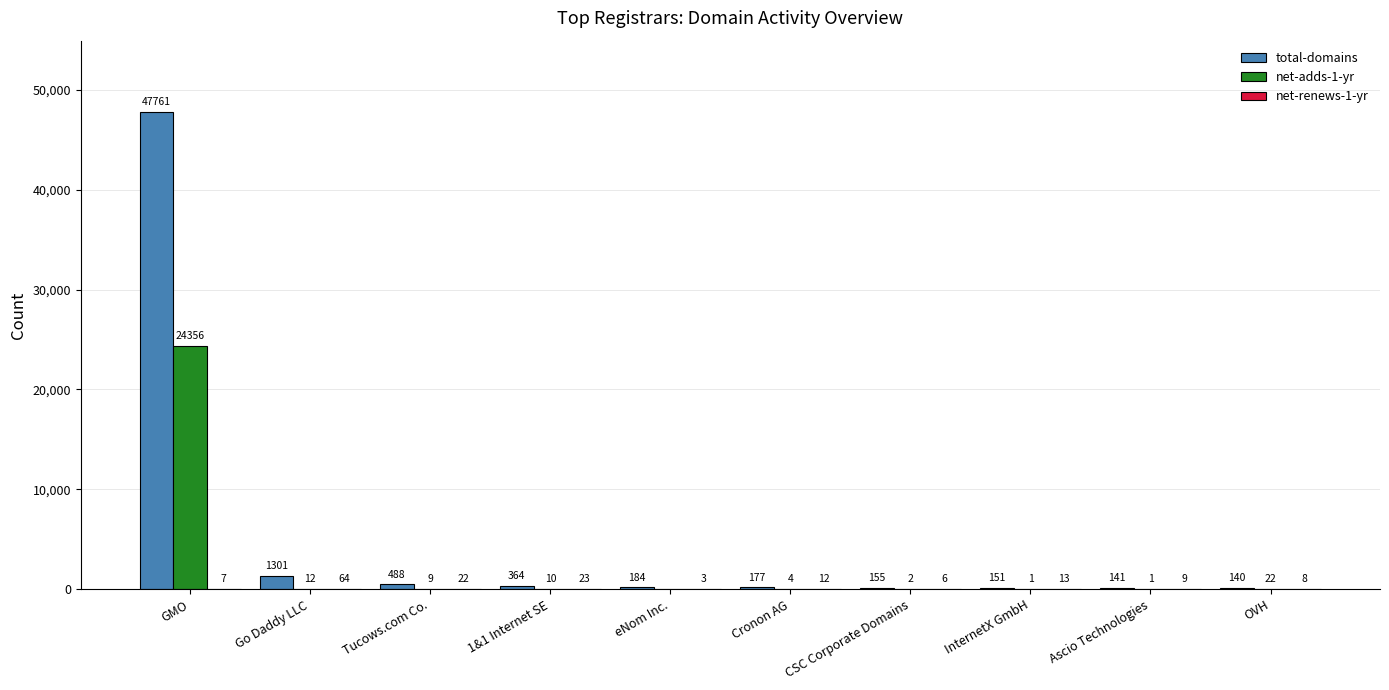

Which label corresponds to the largest value in the chart?

GMO